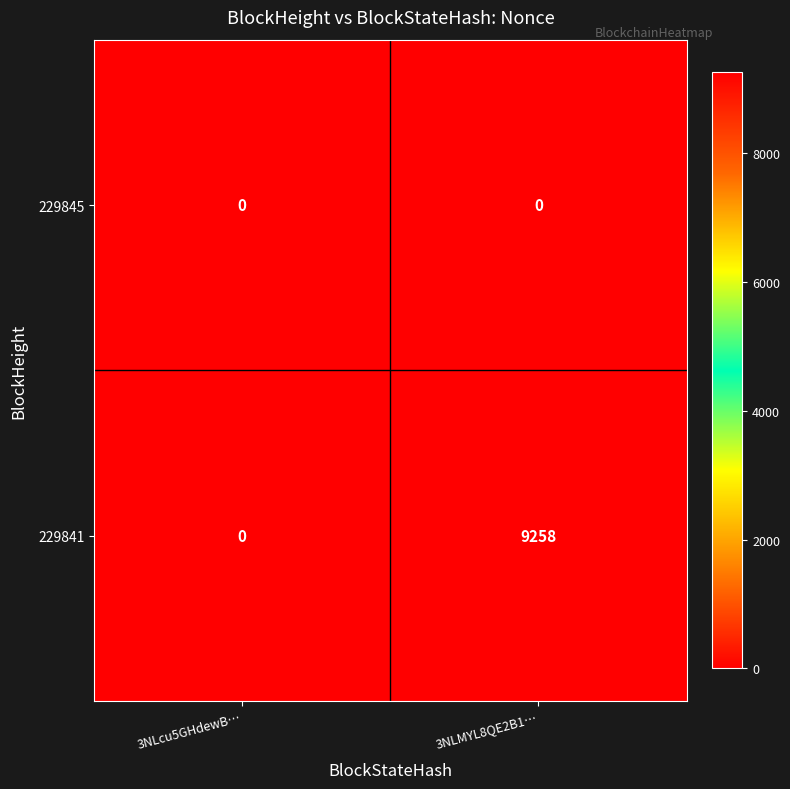

At 3NLMYL8QE2B1…, list the series in order from smallest to largest.

229845, 229841